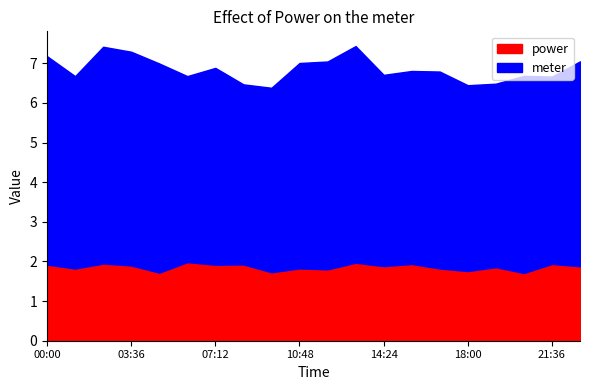

What is the minimum value for meter?

5.0